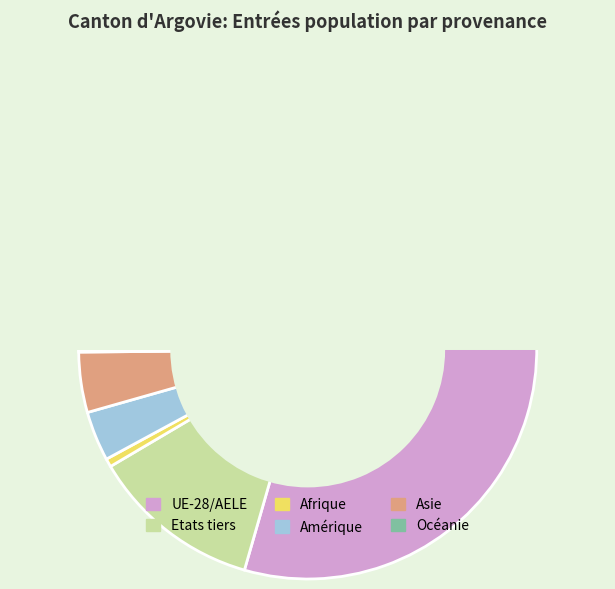

Count the number of slices in the pie.

6